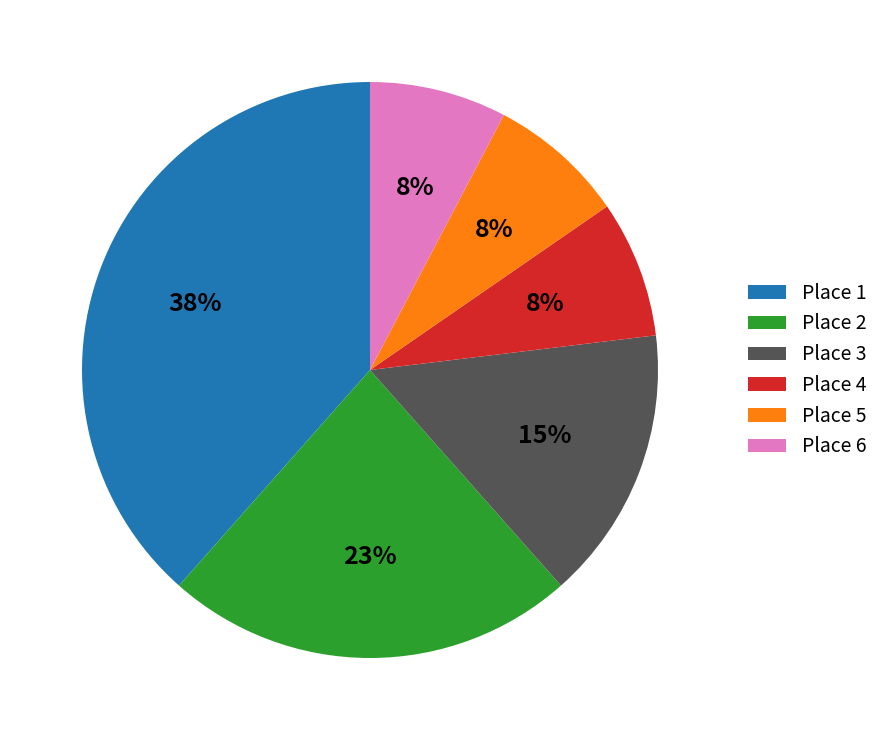

To the nearest percent, what is the combined percentage of Place 5 and Place 3?

23%